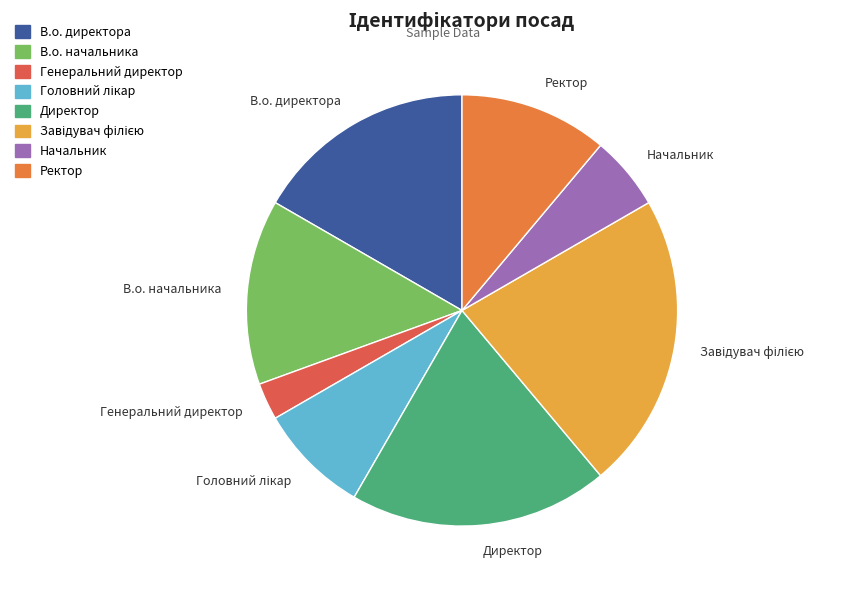

Which category has the smallest portion of the pie?

Генеральний директор